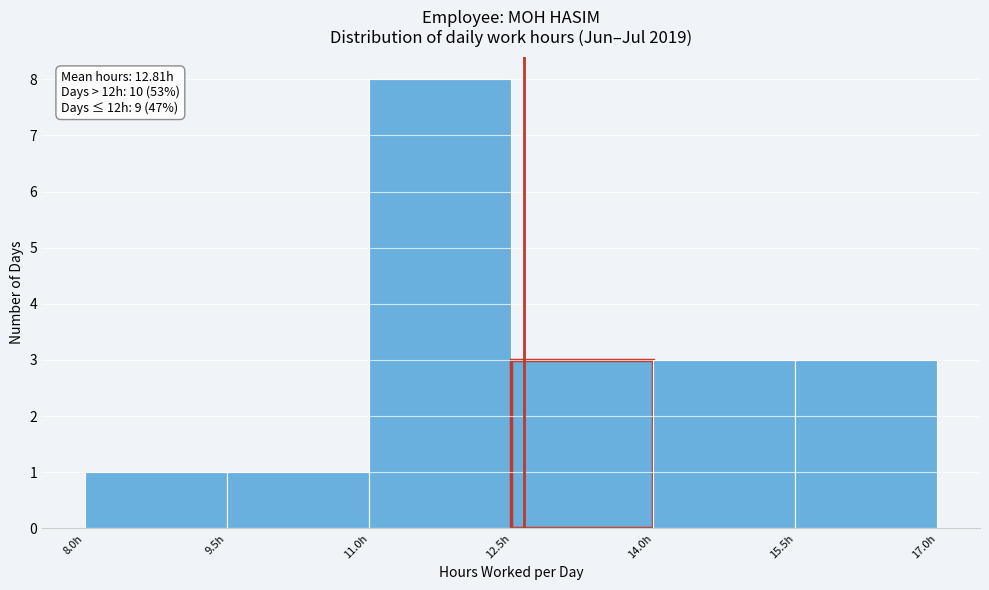

Which range on the x-axis has the tallest bar?

11.0 to 12.5